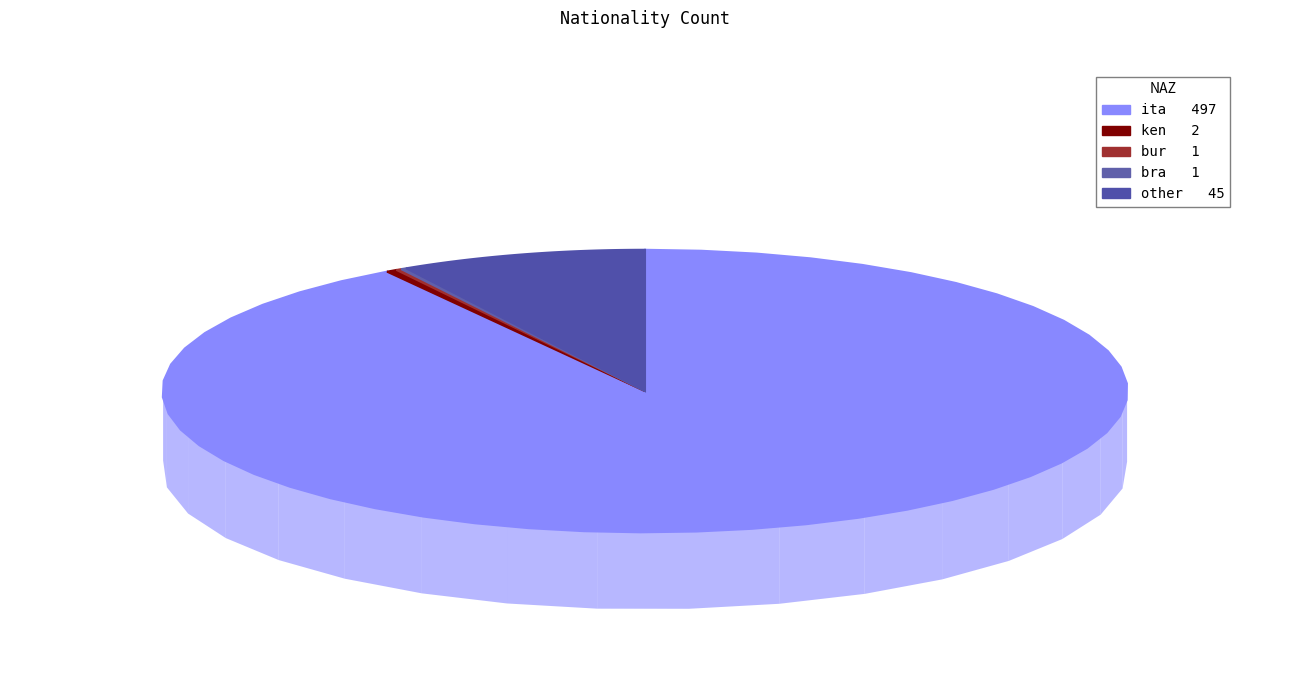

What is the change in value from ita to other?

-452